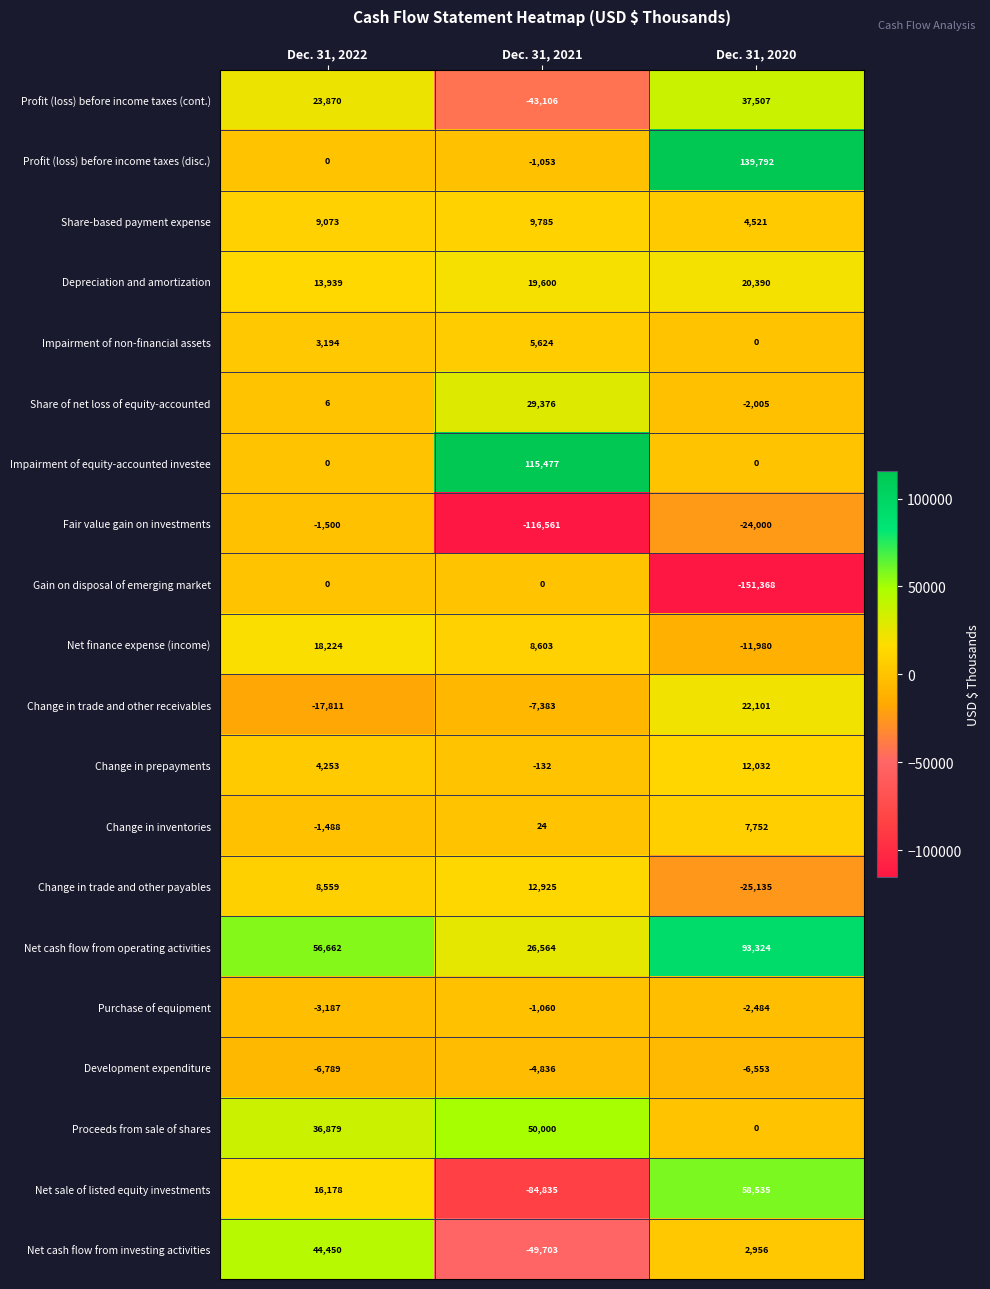

How many categories are shown in the chart?

3